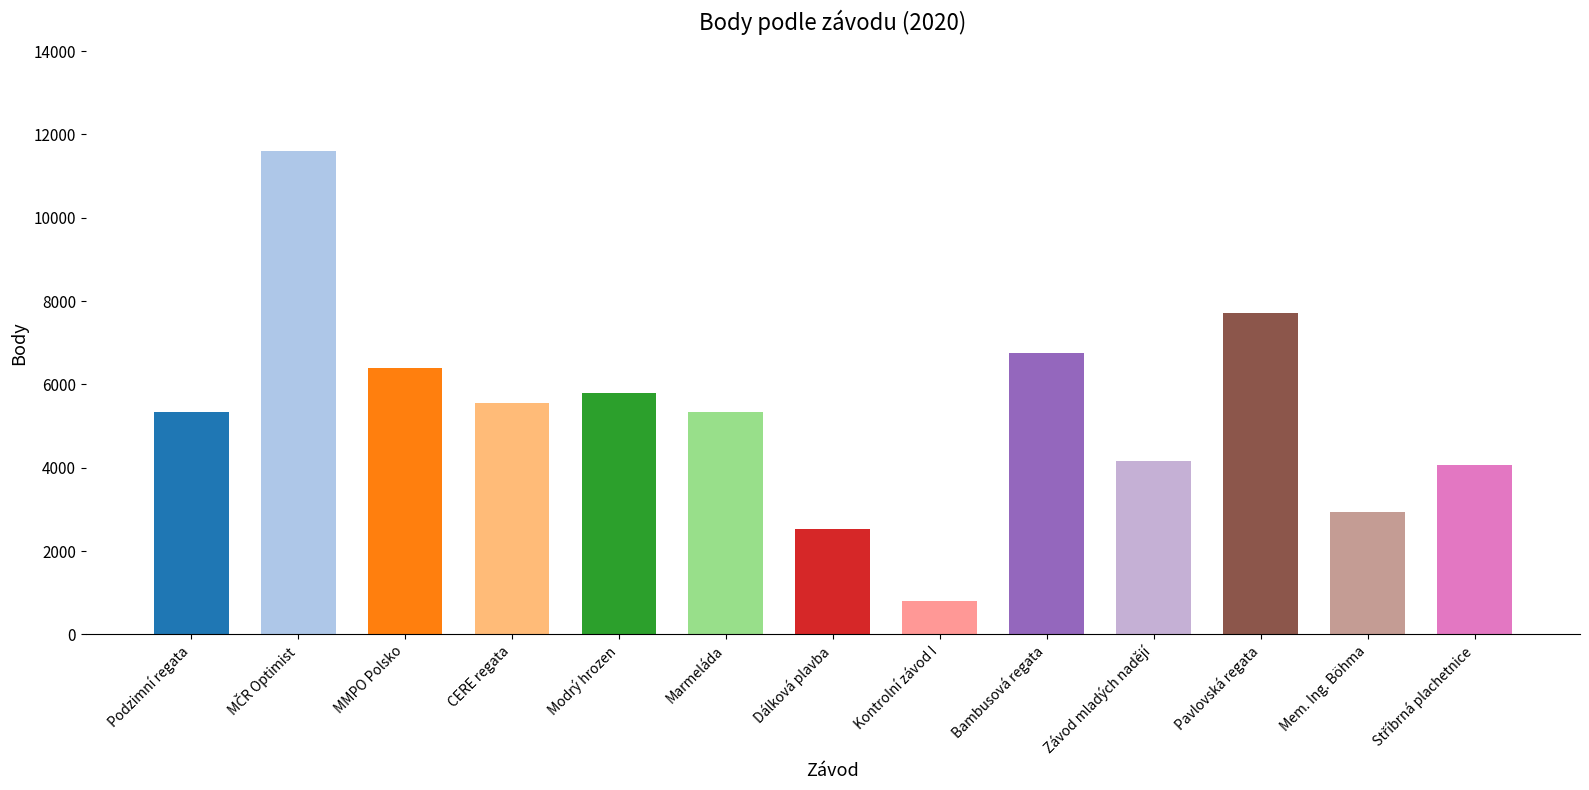

The value at Závod mladých nadějí is 7385. True or false?

False